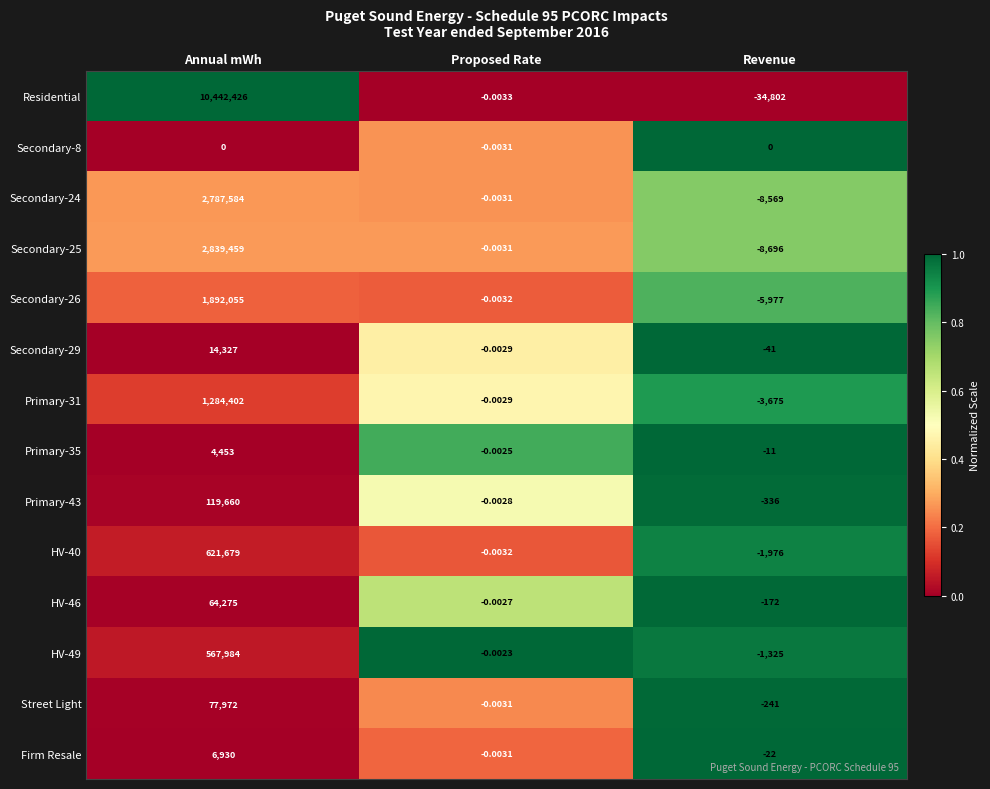

Which label corresponds to the largest value in the chart?

Annual mWh